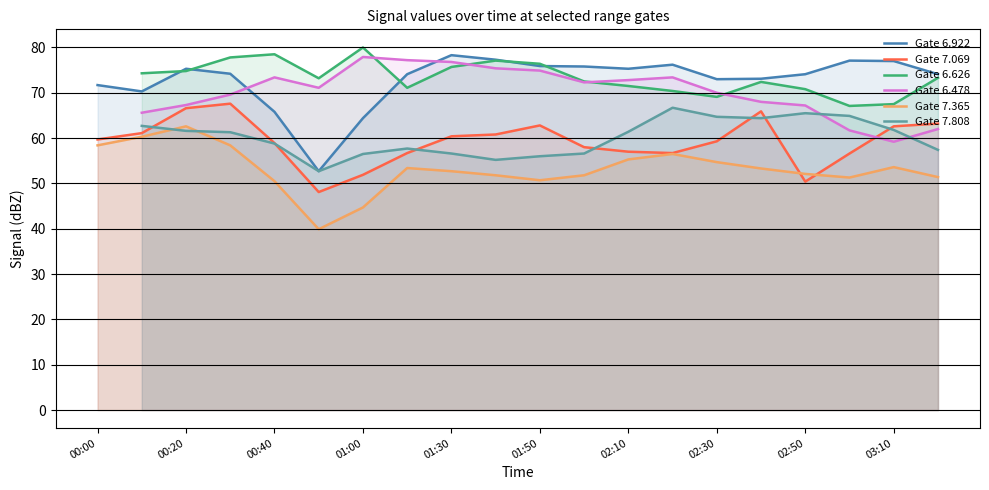

What is the average value of the Gate 7.069 series?

59.2